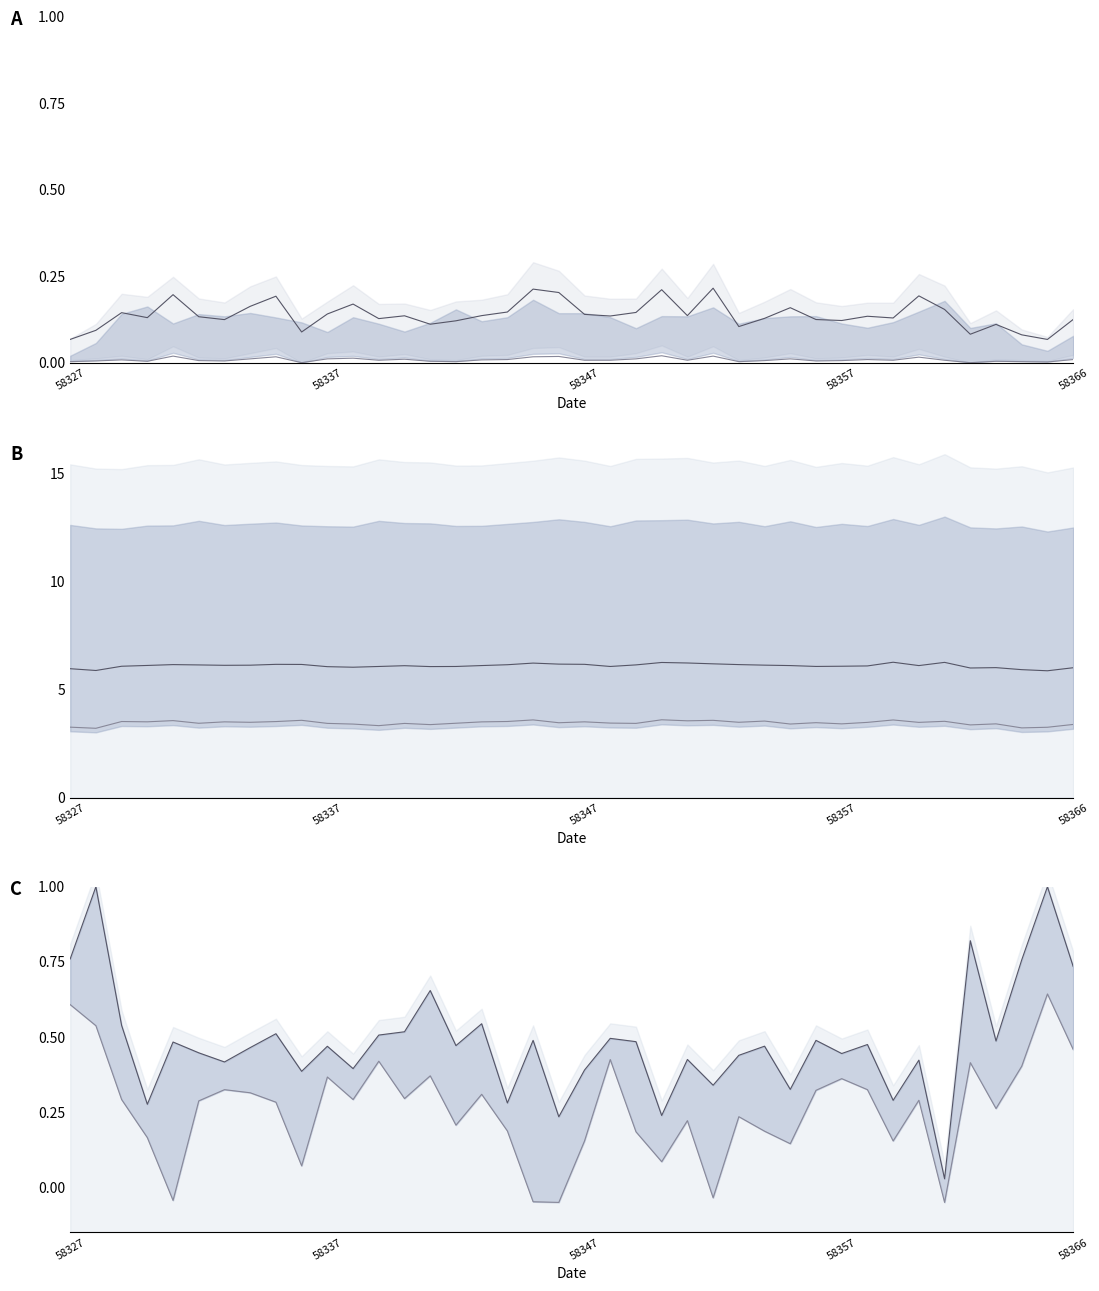

What is the difference between the highest and lowest values at 14?

6.1